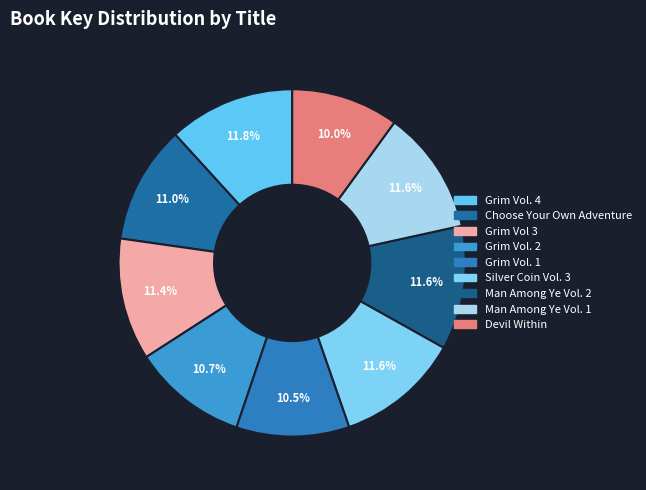

The Grim Vol 3 slice represents 1% of the pie. True or false?

False